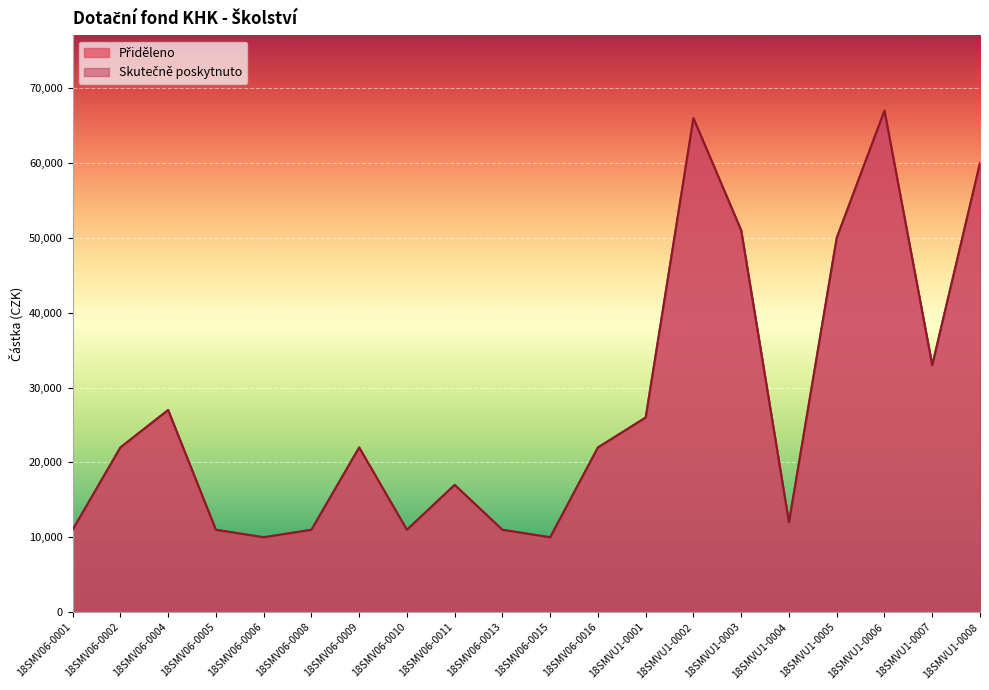

What is the total value across all series at 18SMV06-0010?

22000